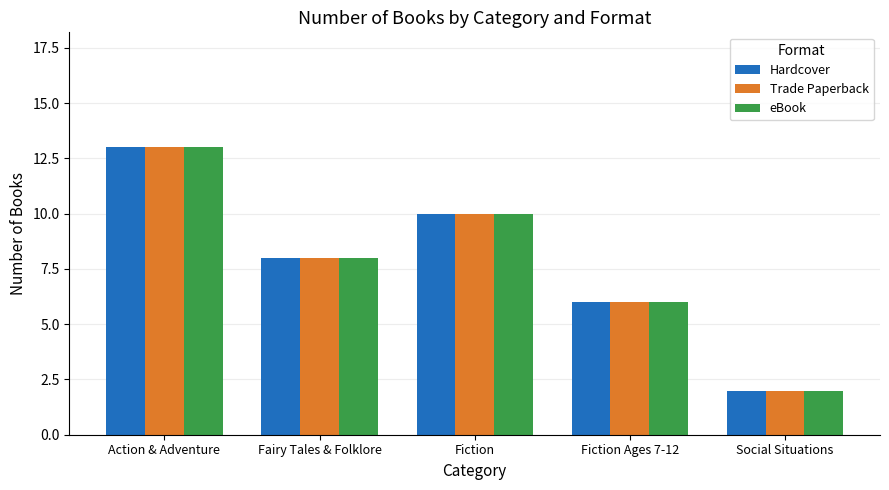

What is the sum of all Hardcover values?

39